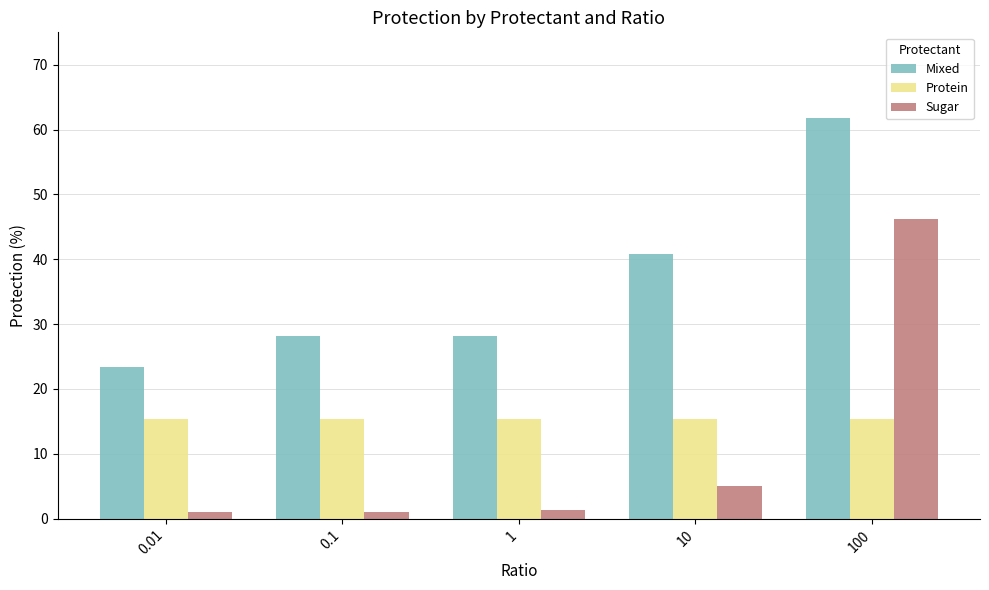

Which series has the widest spread of values?

Sugar